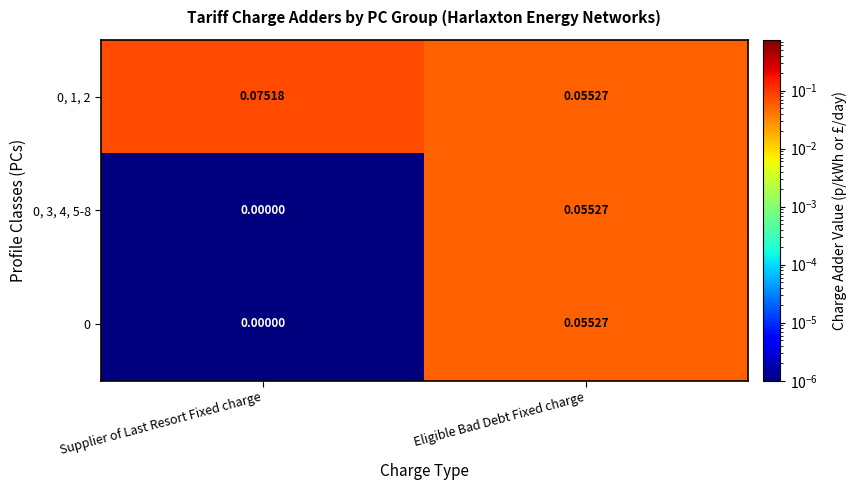

At which label is 0, 1, 2 closest to 0?

Eligible Bad Debt Fixed charge